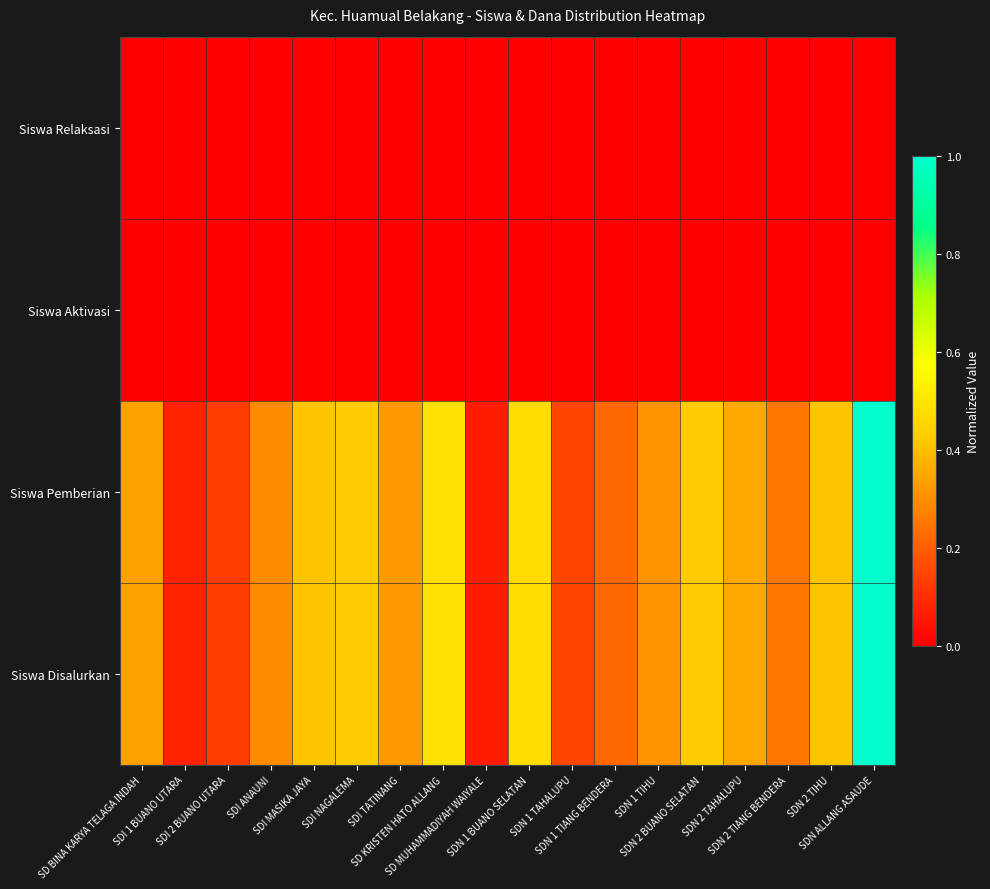

At how many categories does at least one series exceed 0?

18